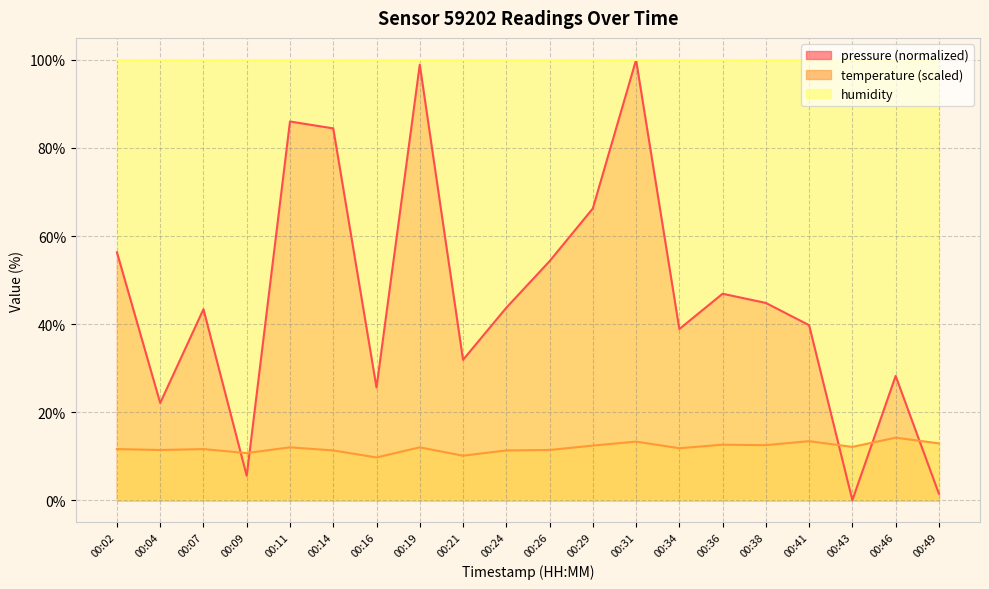

How many data points in pressure are above 43?

11